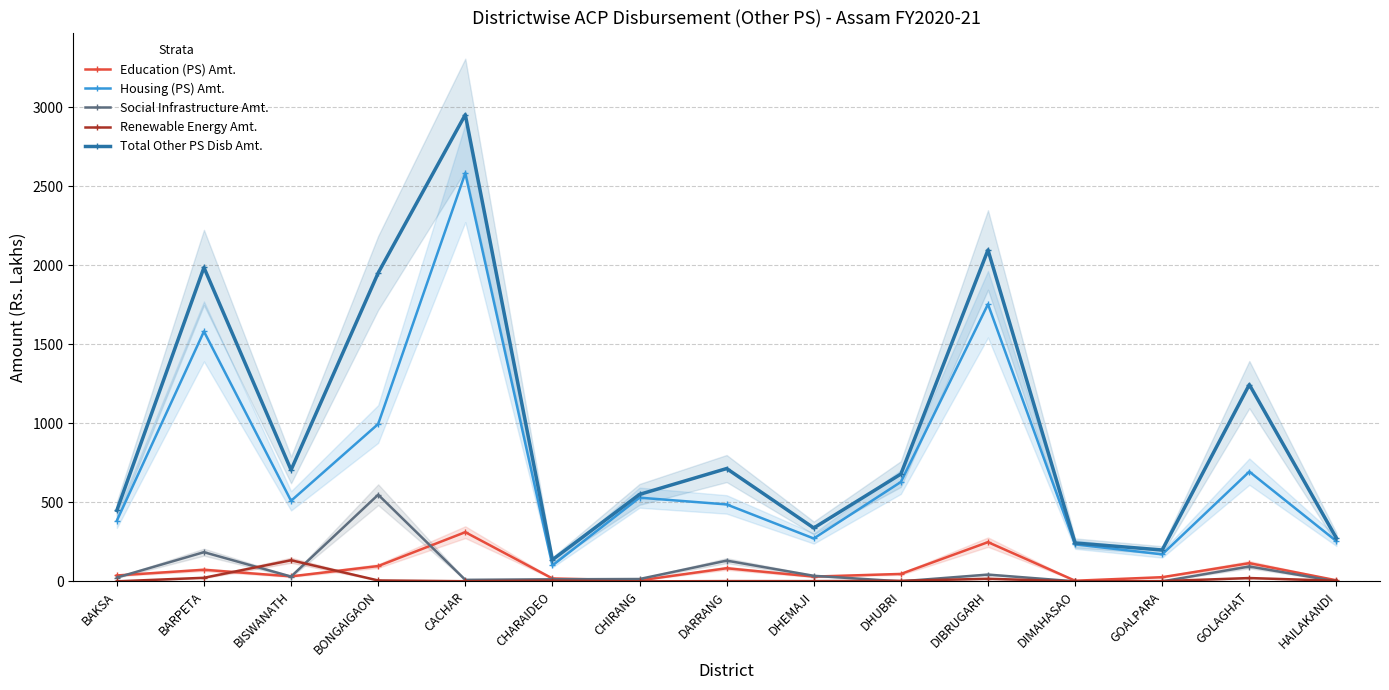

How many values in the Housing (PS) Amt. series exceed 509?

8